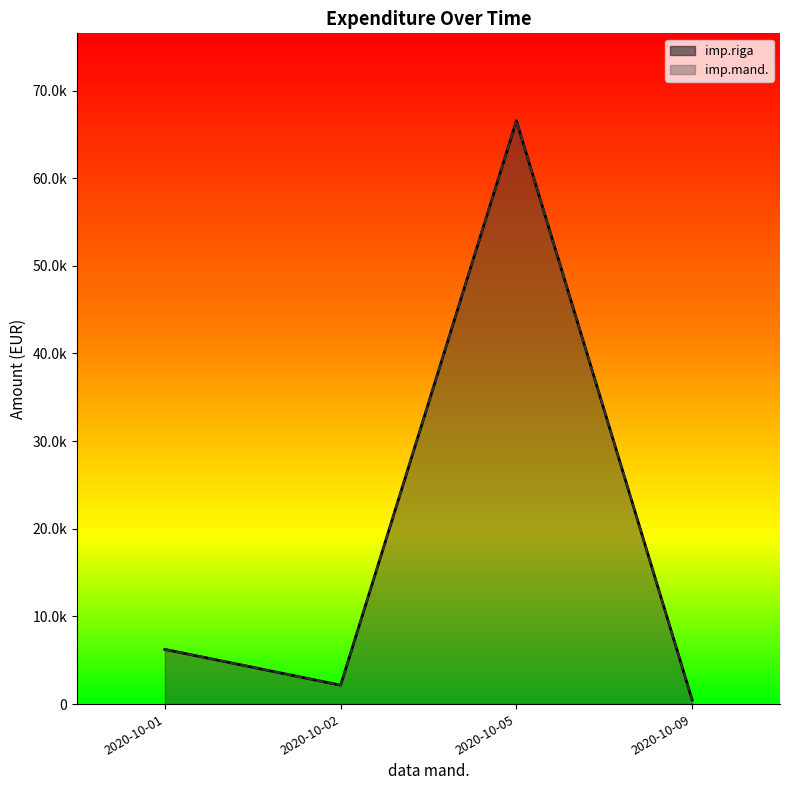

What is the sum of all imp.mand. values?

75424.8